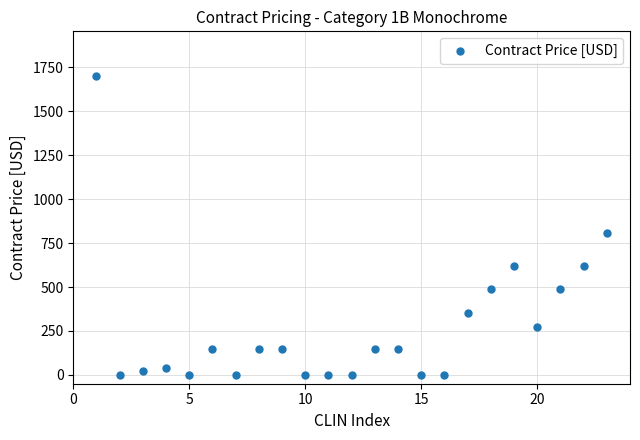

What is the range of Y values (max minus min)?

1700.1